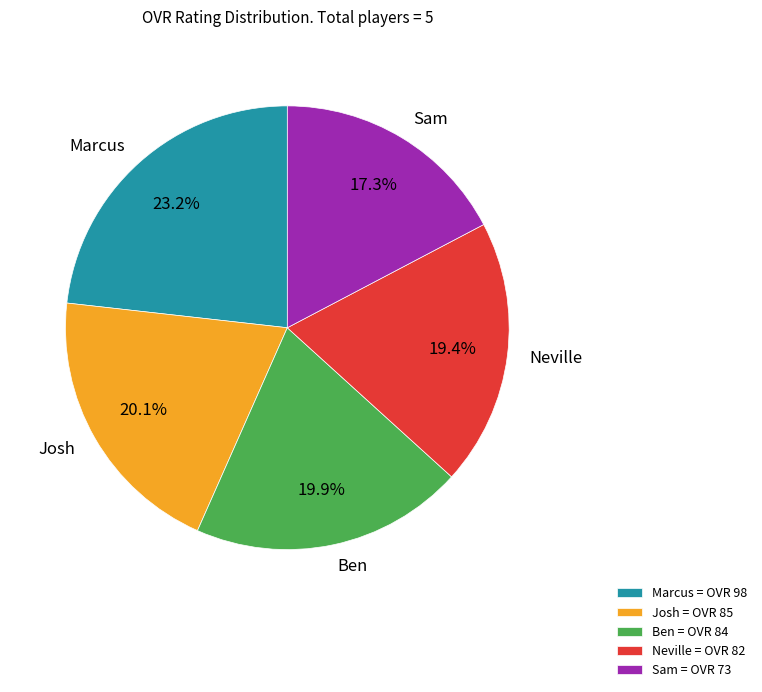

What is the largest slice in the pie chart?

Marcus